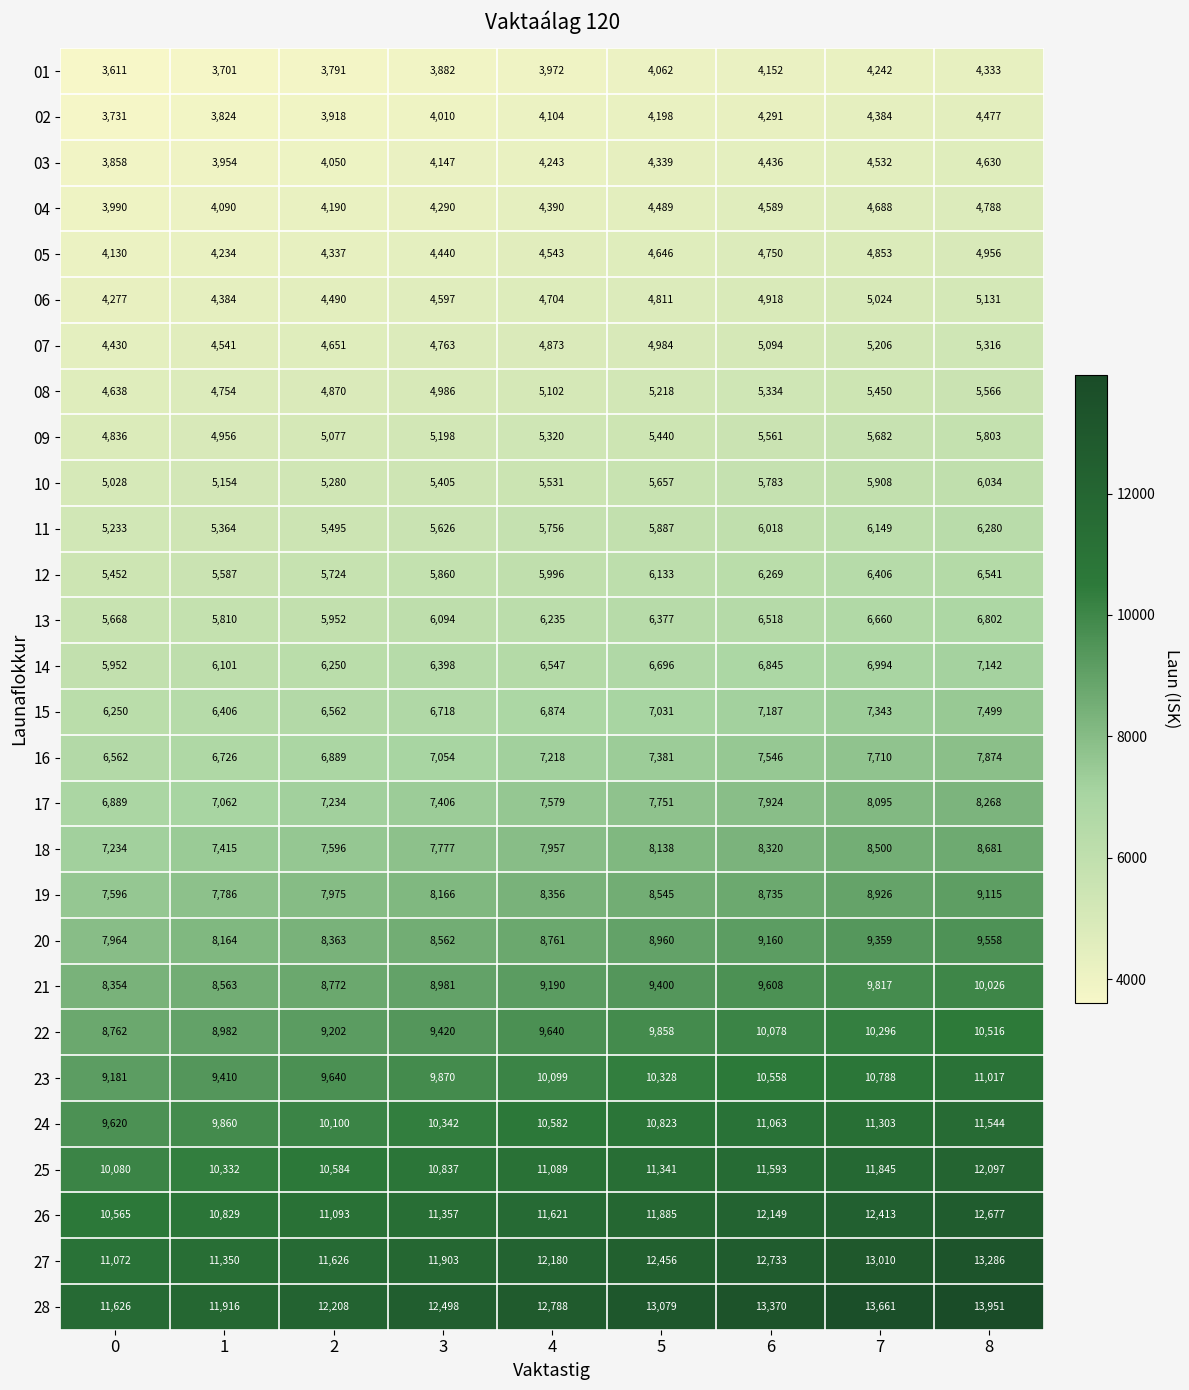

Rank the series by their maximum value, from lowest to highest.

01, 02, 03, 04, 05, 06, 07, 08, 09, 10, 11, 12, 13, 14, 15, 16, 17, 18, 19, 20, 21, 22, 23, 24, 25, 26, 27, 28